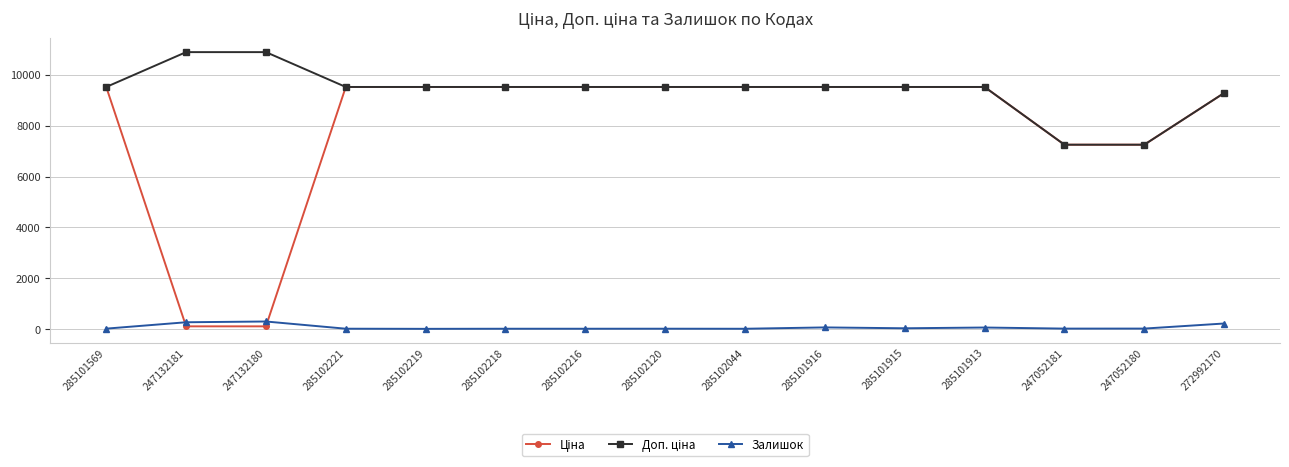

At how many categories does at least one series exceed 2920?

15